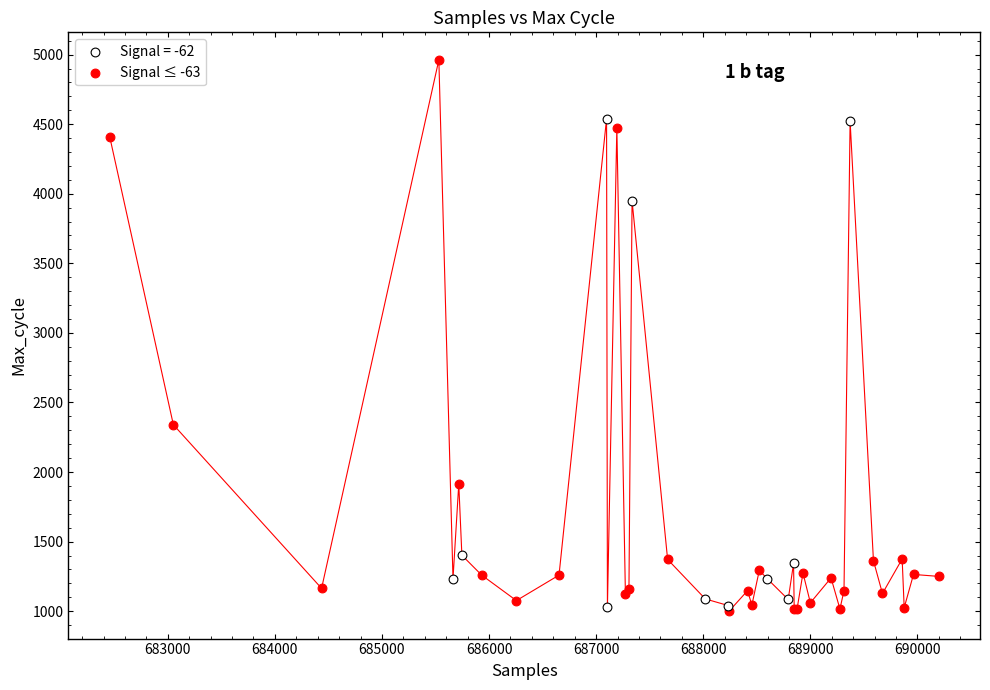

Which series contains the highest Y value?

Signal ≤ -63